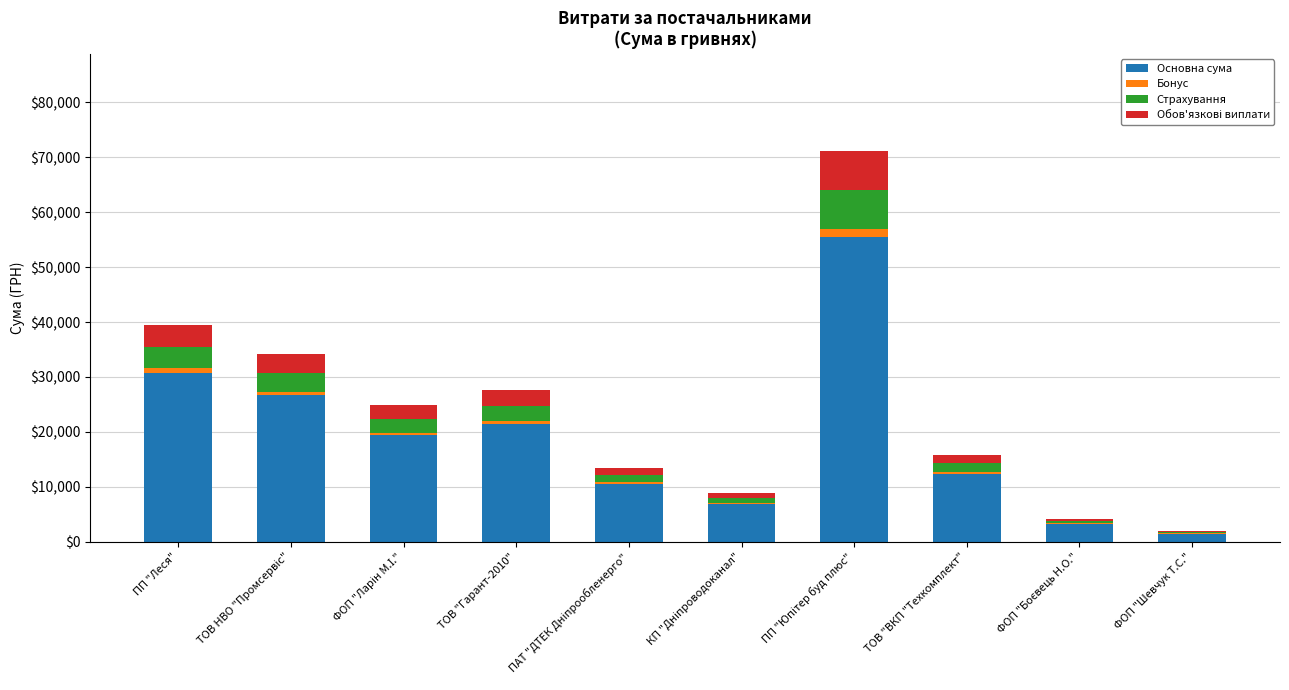

What is the maximum value for Основна сума?

55454.3